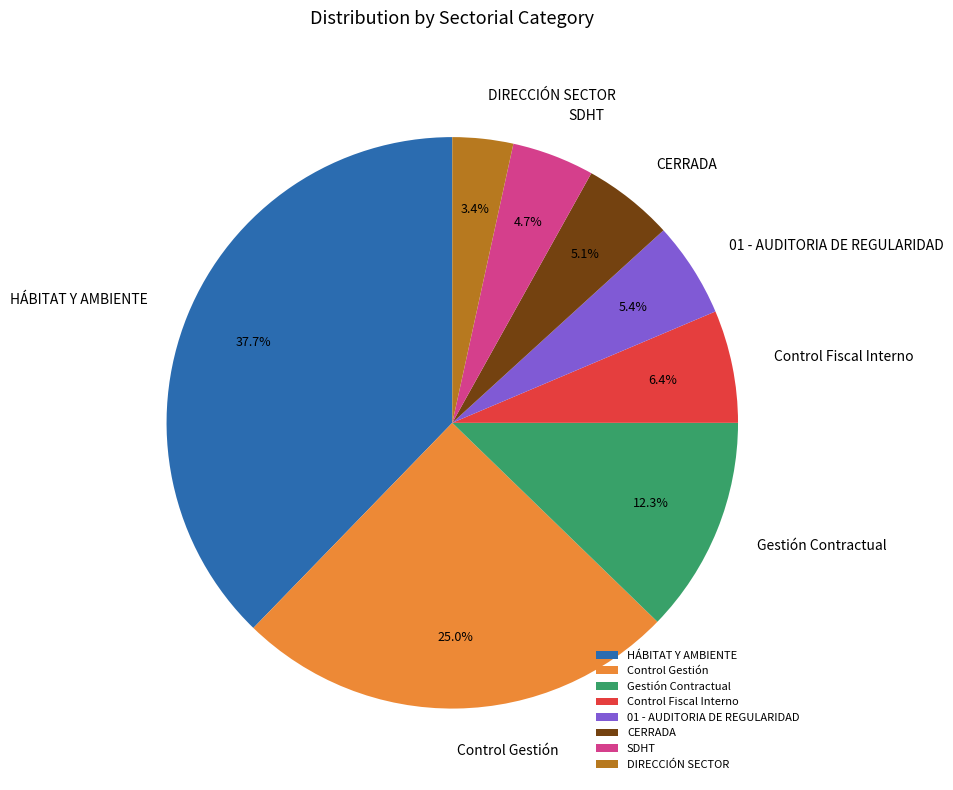

Is there a majority slice in this chart?

No